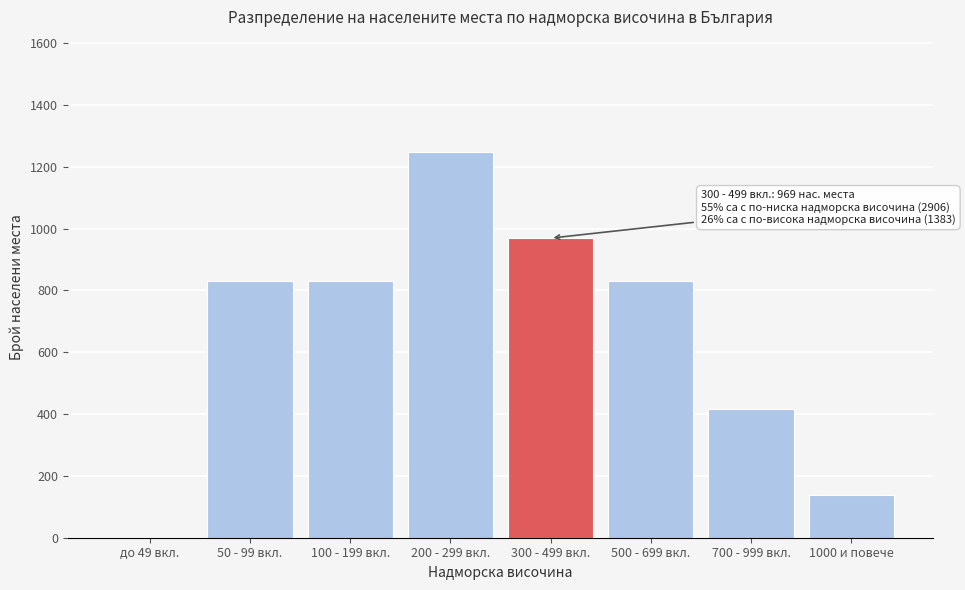

Reading left to right, extract all data points from this chart.

до 49 вкл.=0	50 - 99 вкл.=830	100 - 199 вкл.=830	200 - 299 вкл.=1246	300 - 499 вкл.=969	500 - 699 вкл.=830	700 - 999 вкл.=415	1000 и повече=138